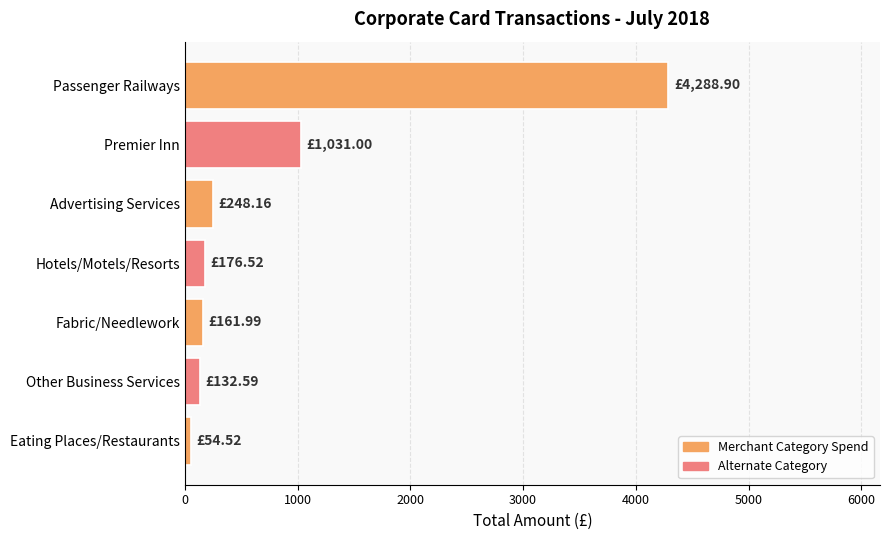

How many data points does each series have?

7